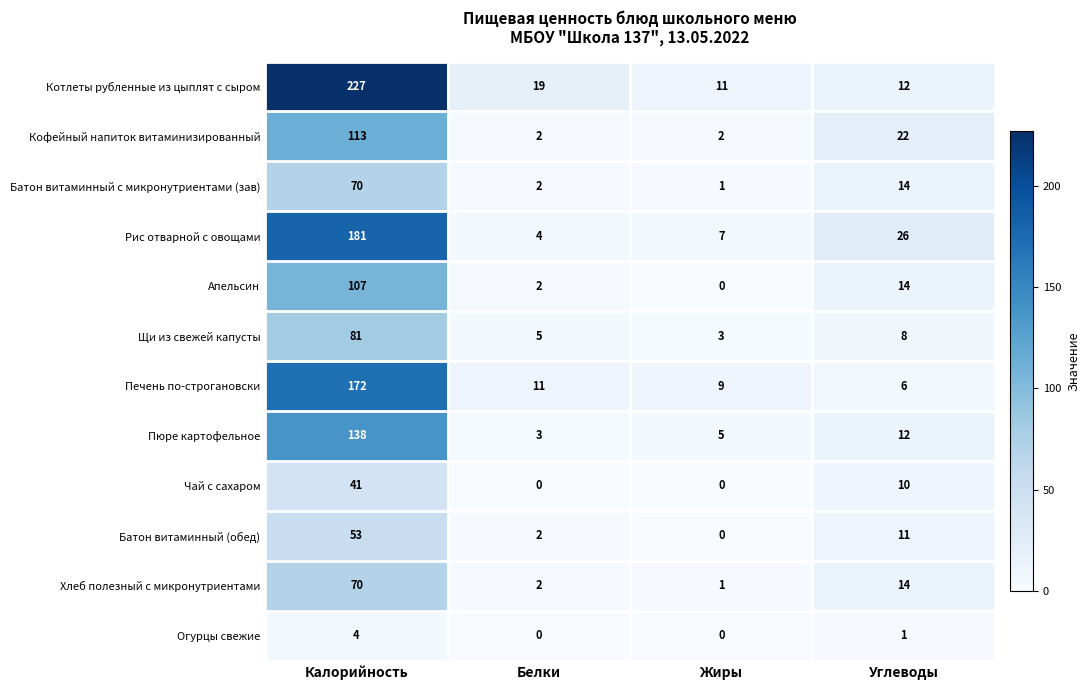

Which series has the largest total across all categories?

Котлеты рубленные из цыплят с сыром